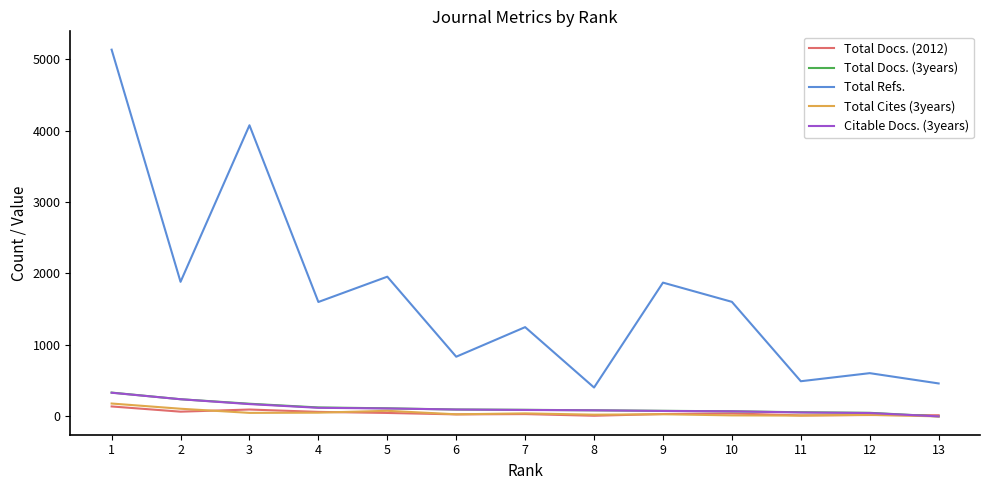

Does the chart have visible grid lines?

No